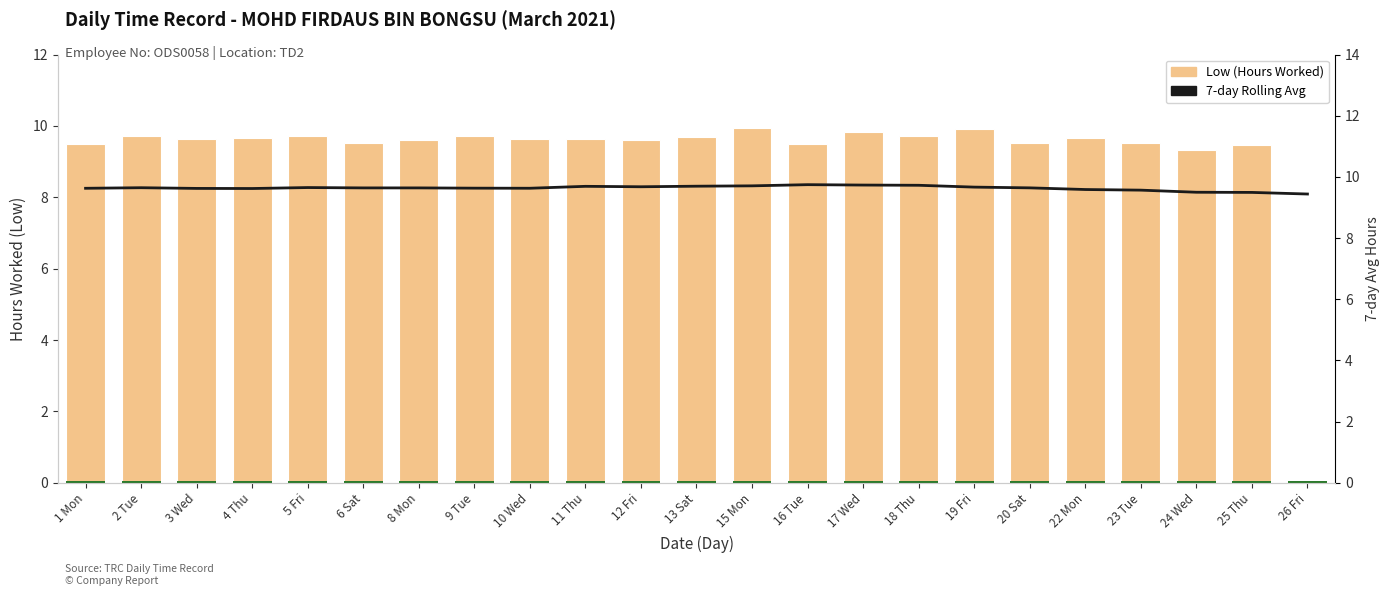

Which series has the widest spread of values?

Low (Hours Worked)